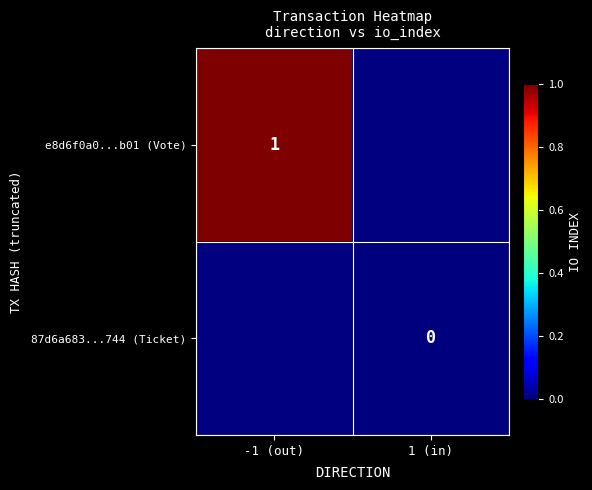

How many categories are shown in the chart?

2